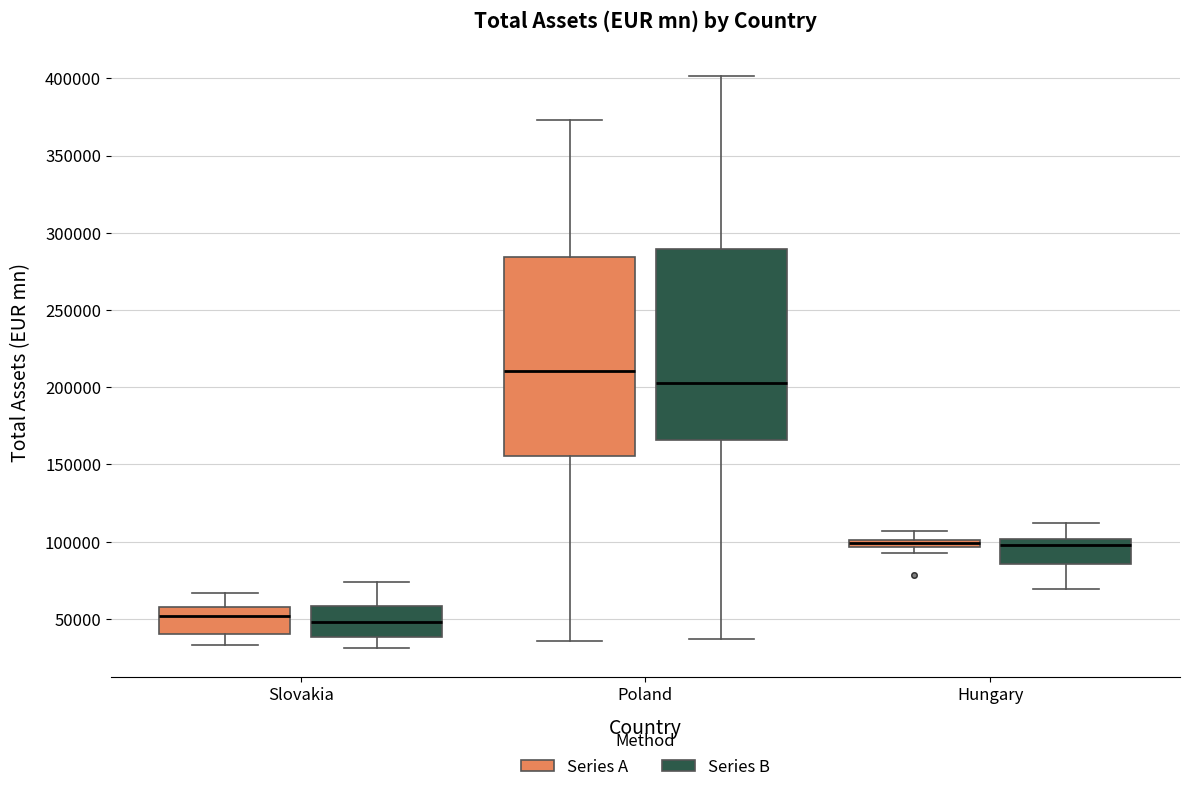

Which box is the tallest, from its lower edge to its upper edge?

Poland (Series A)